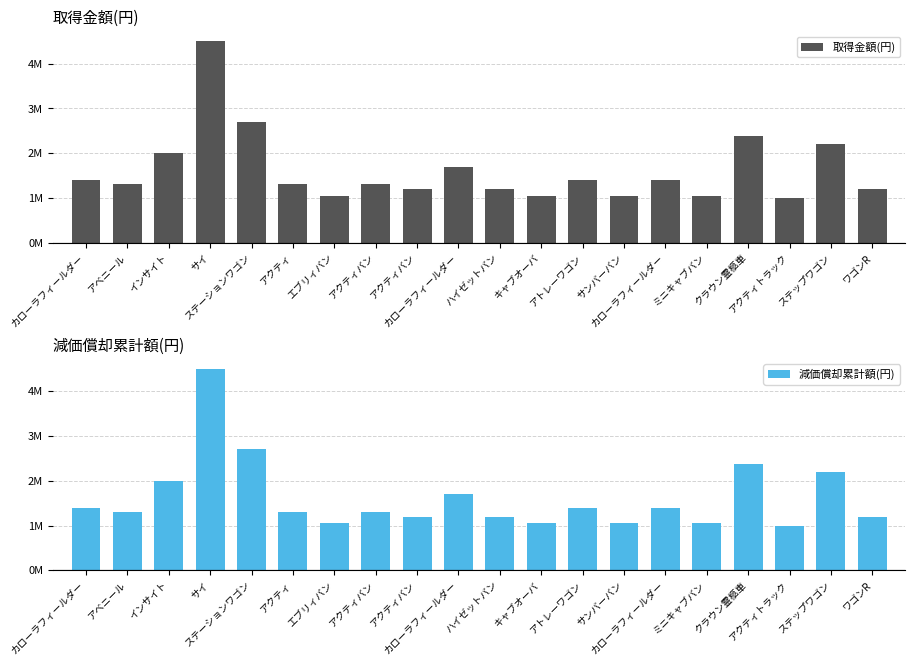

What is the maximum value for 減価償却累計額(円)?

4499999